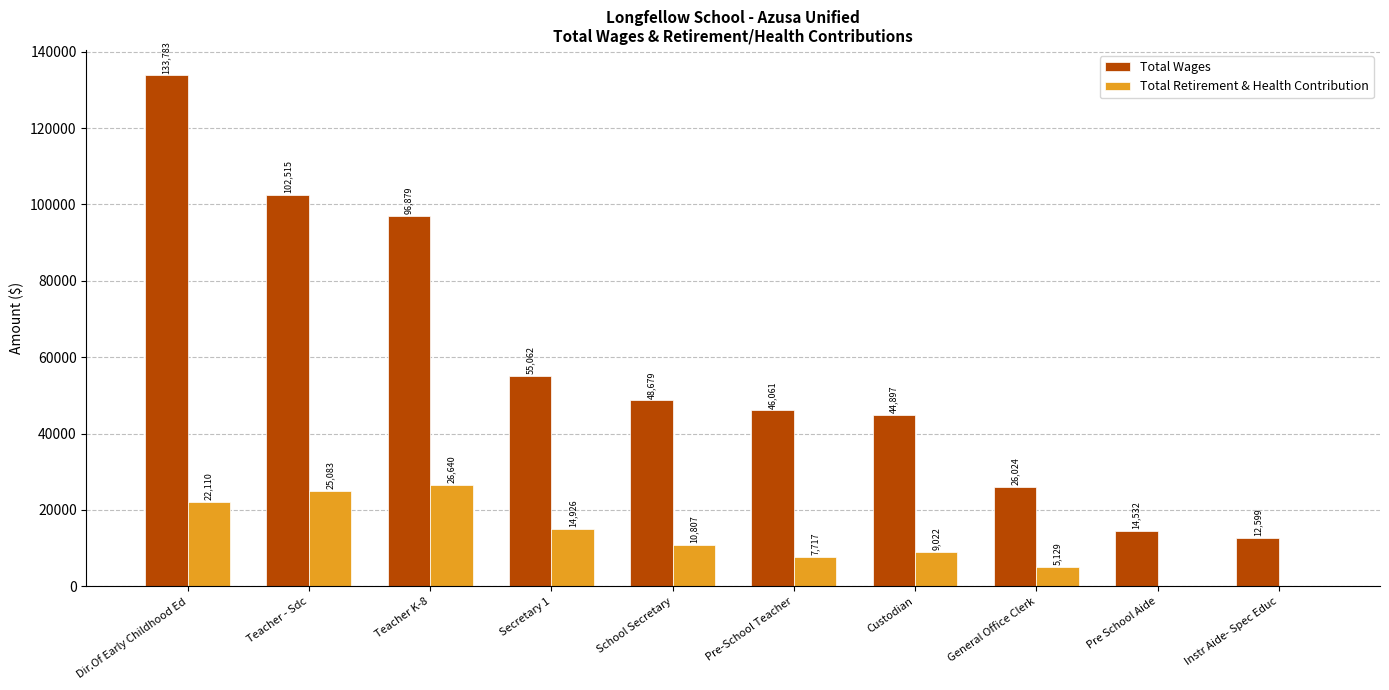

How many groups of bars are there?

10